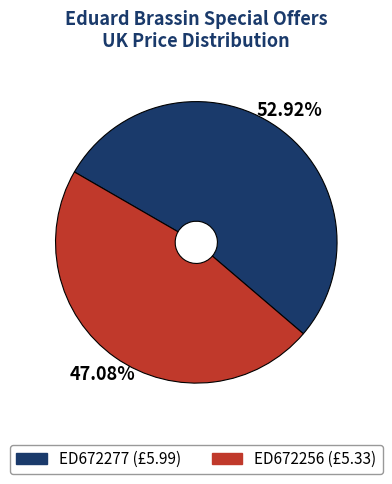

How many segments does this pie chart have?

2